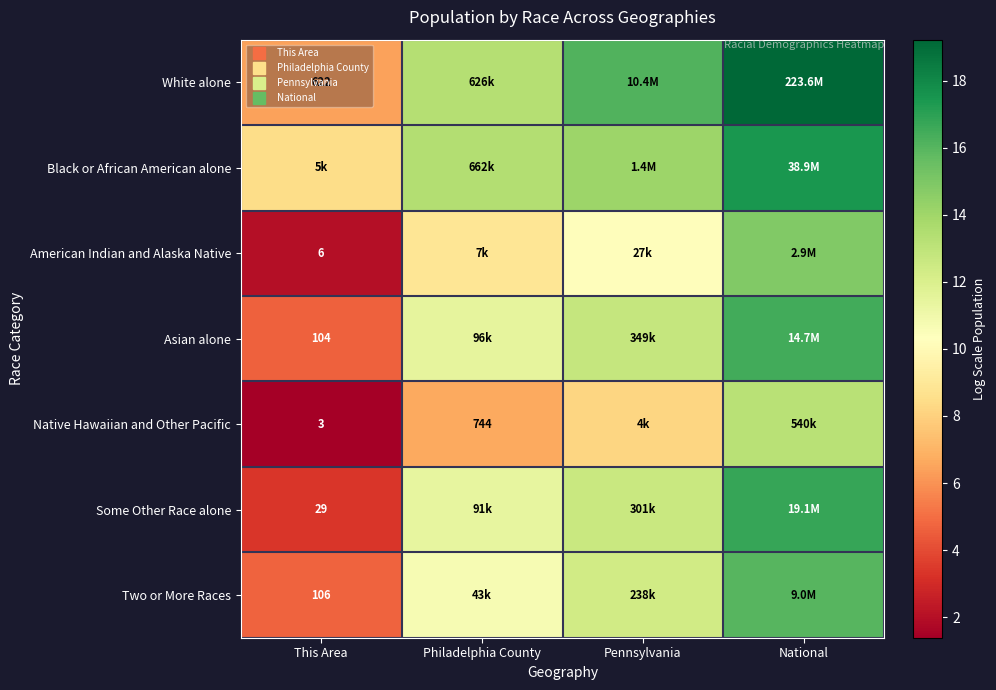

What is the sum of the Some Other Race alone values at National and Pennsylvania?

29.4